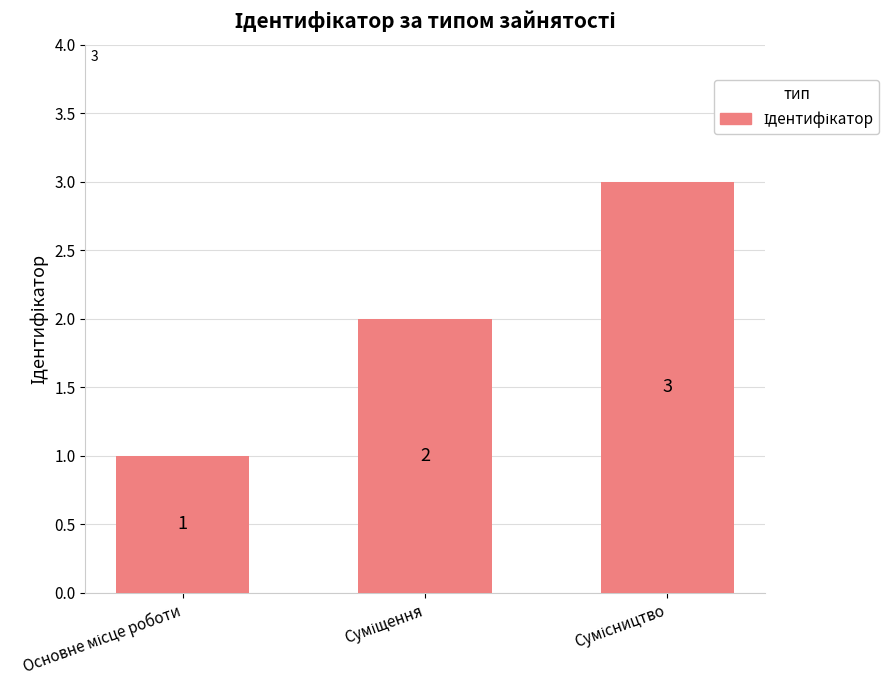

What is the difference between the maximum and second lowest values?

1